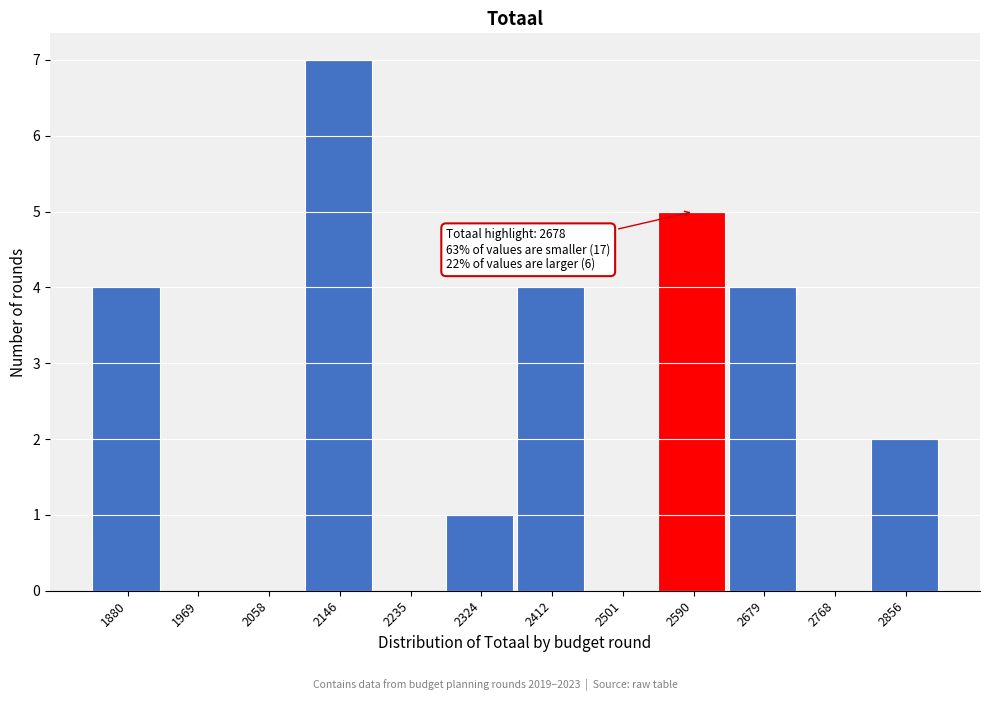

Reading left to right, extract all data points from this chart.

1880=4	1969=0	2058=0	2146=7	2235=0	2324=1	2412=4	2501=0	2590=5	2679=4	2768=0	2856=2